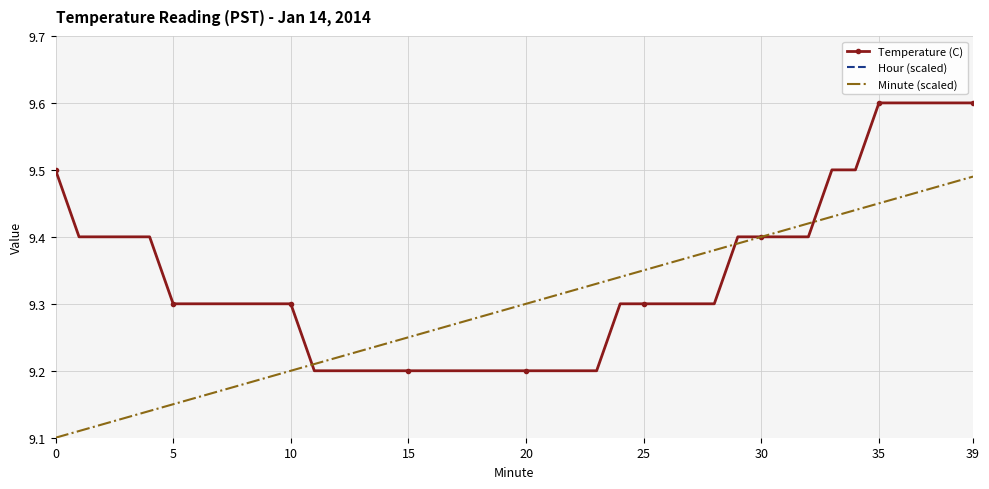

The value of Minute (scaled) at 18 is 9.3. True or false?

True